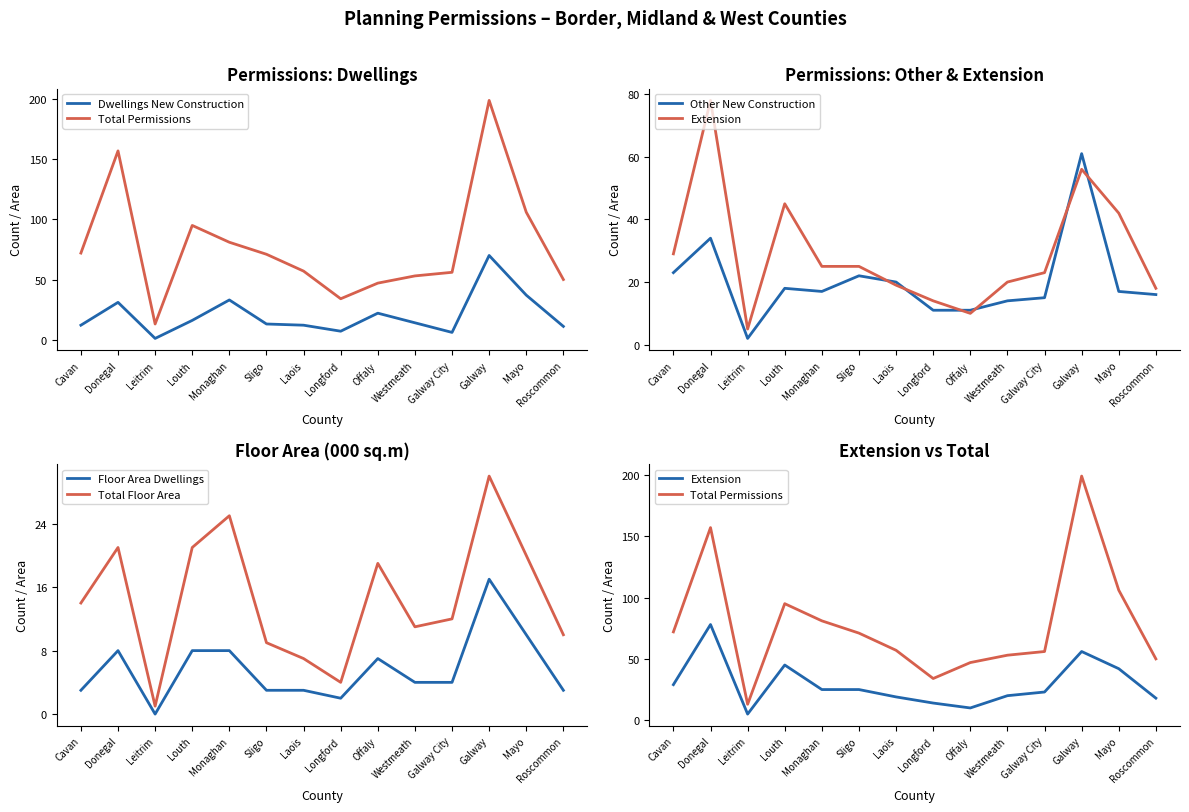

What is the spread (max minus min) of values at Galway City?

52